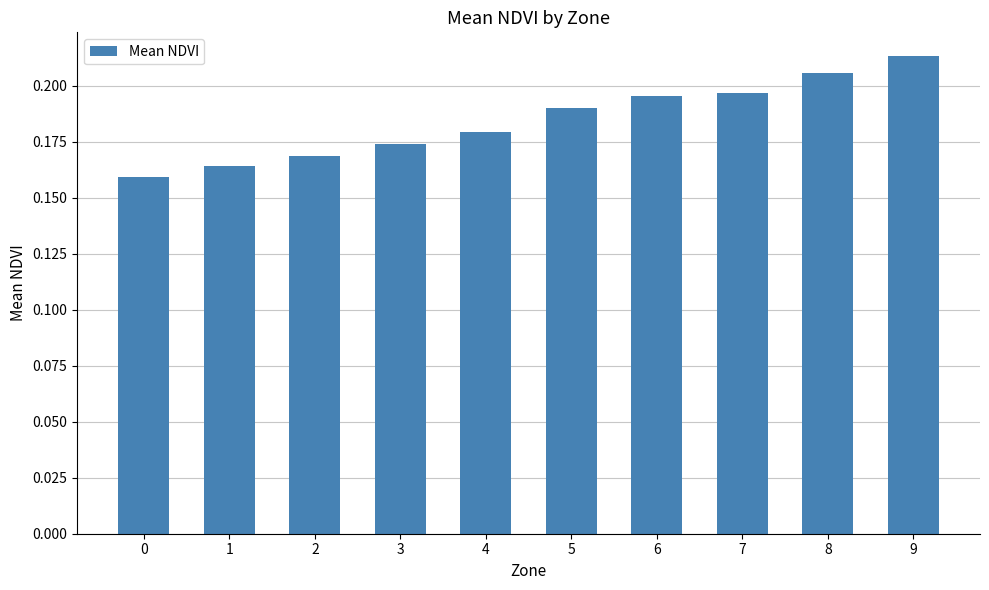

Which has a higher value, 8 or 9?

9